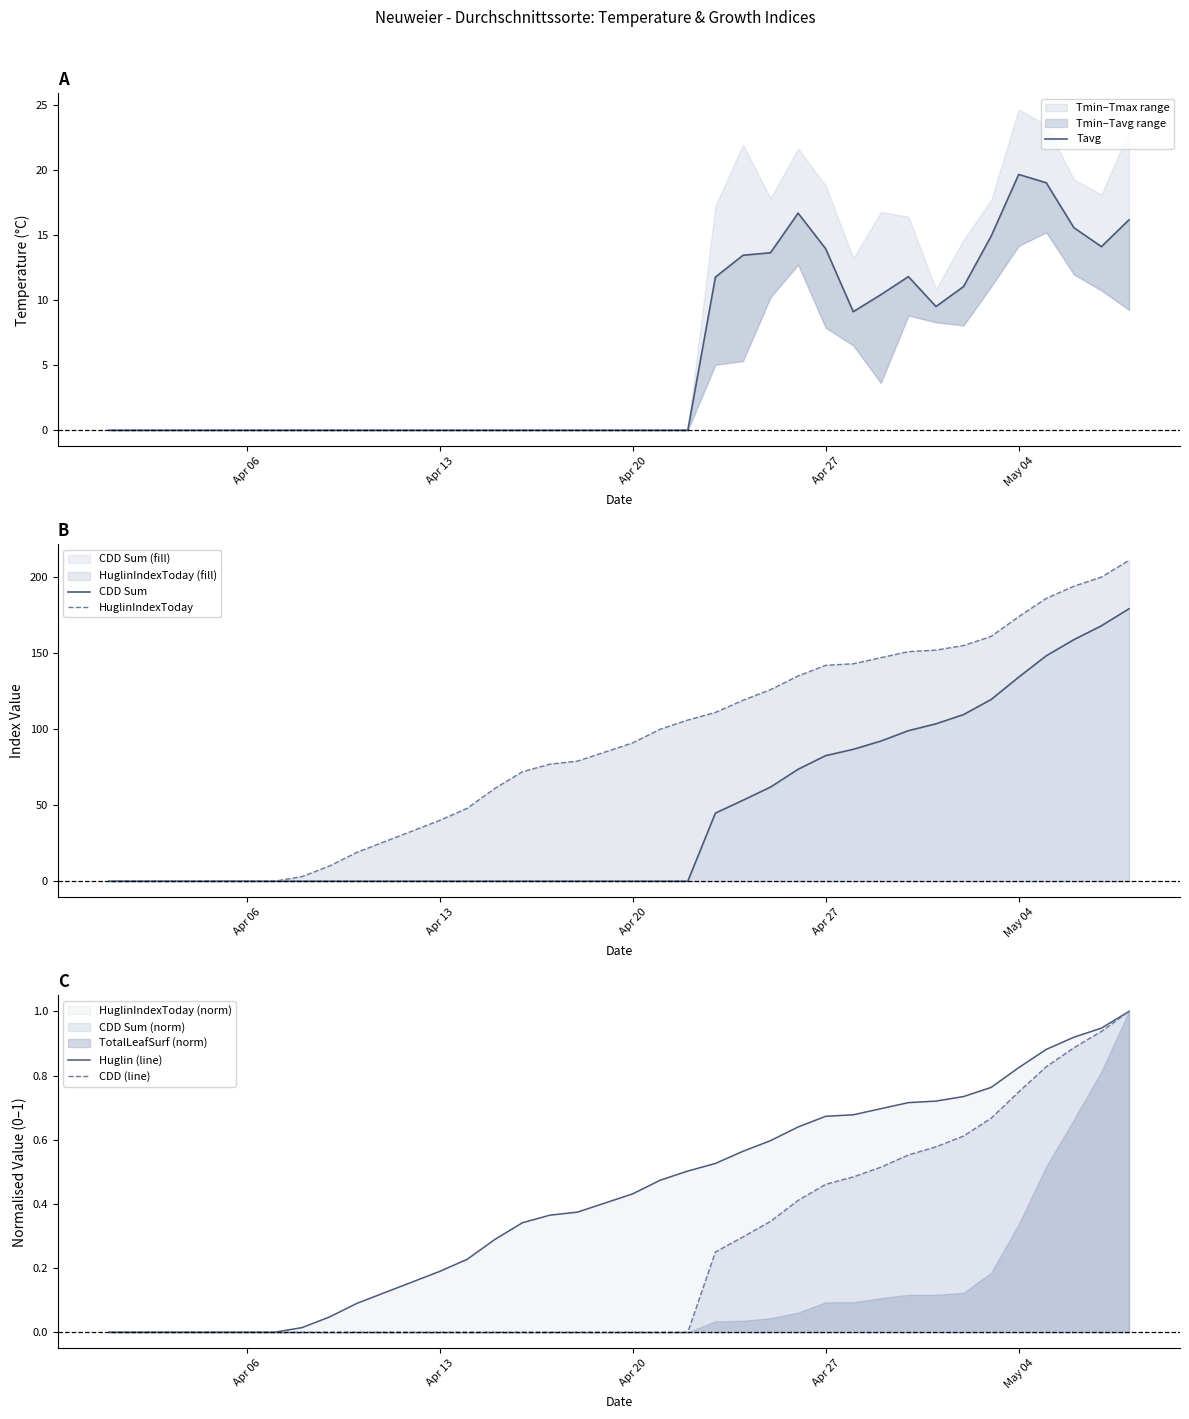

What is the approximate value of HuglinIndexToday at Apr 13?

40.0